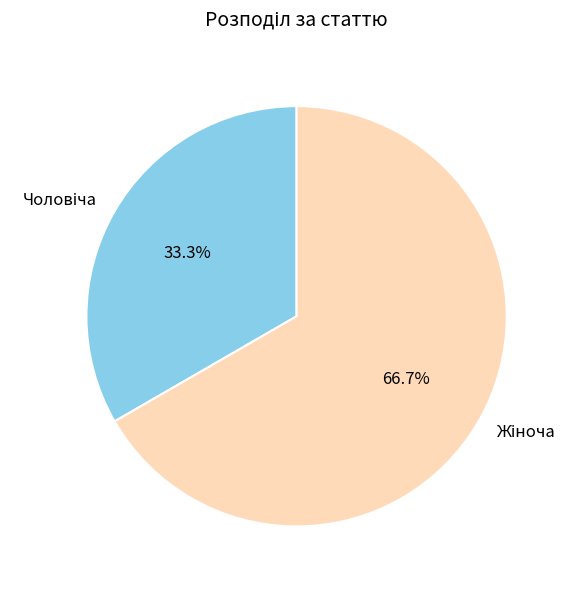

Does any single category account for the majority?

Yes